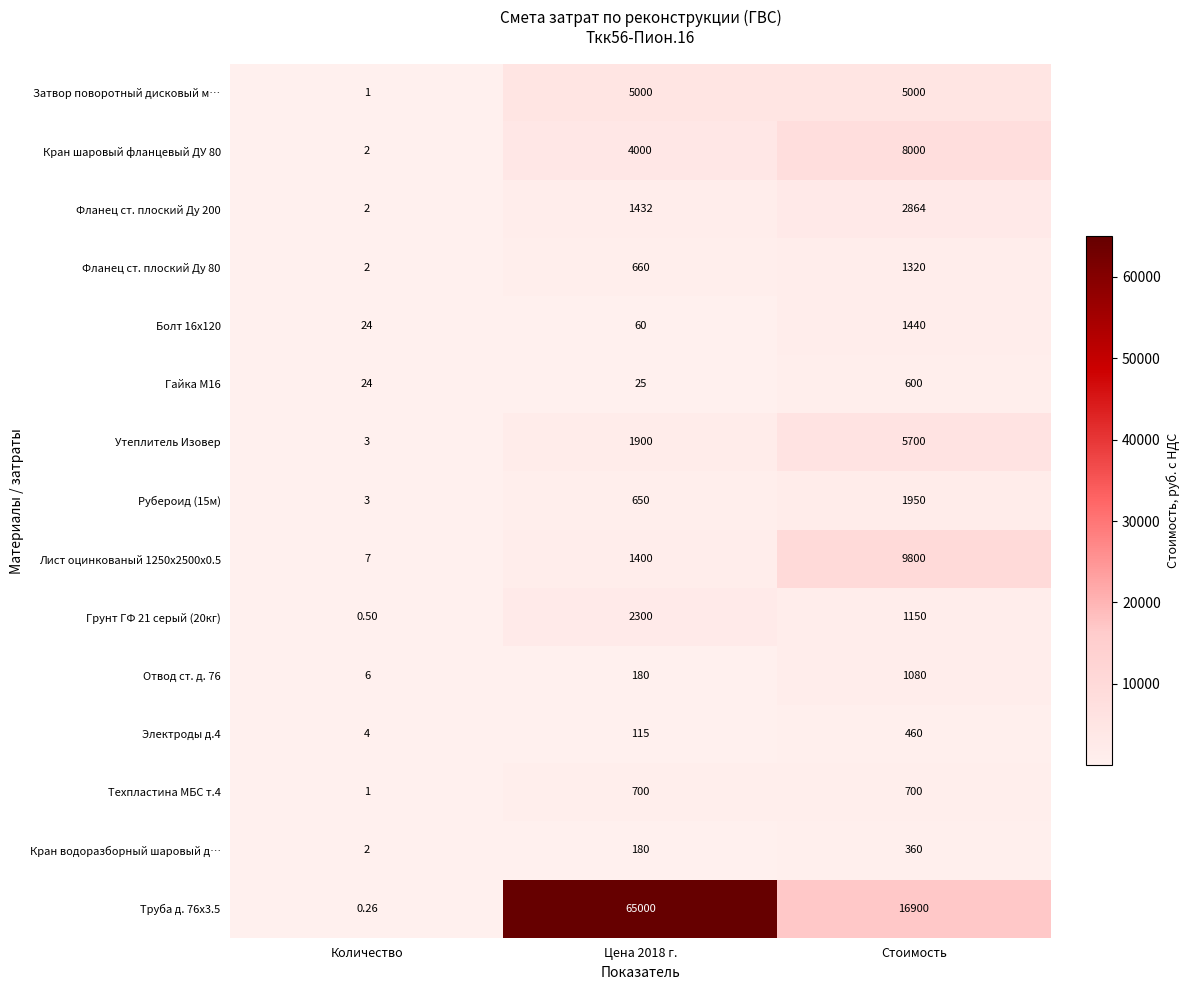

Which category has the lowest value in the Фланец ст. плоский Ду 80 series?

Количество